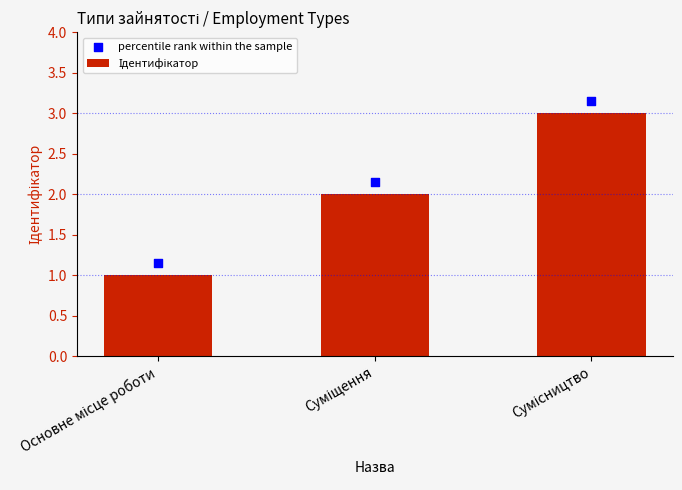

Which series has the largest Y range (max minus min)?

Ідентифікатор